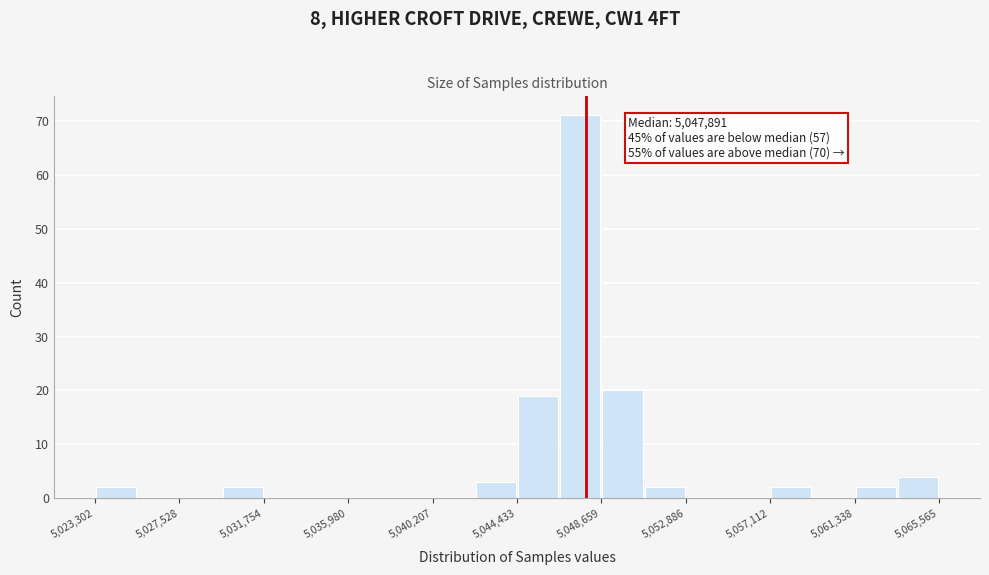

Over which range of the x-axis is the bar tallest?

5046500 to 5048500